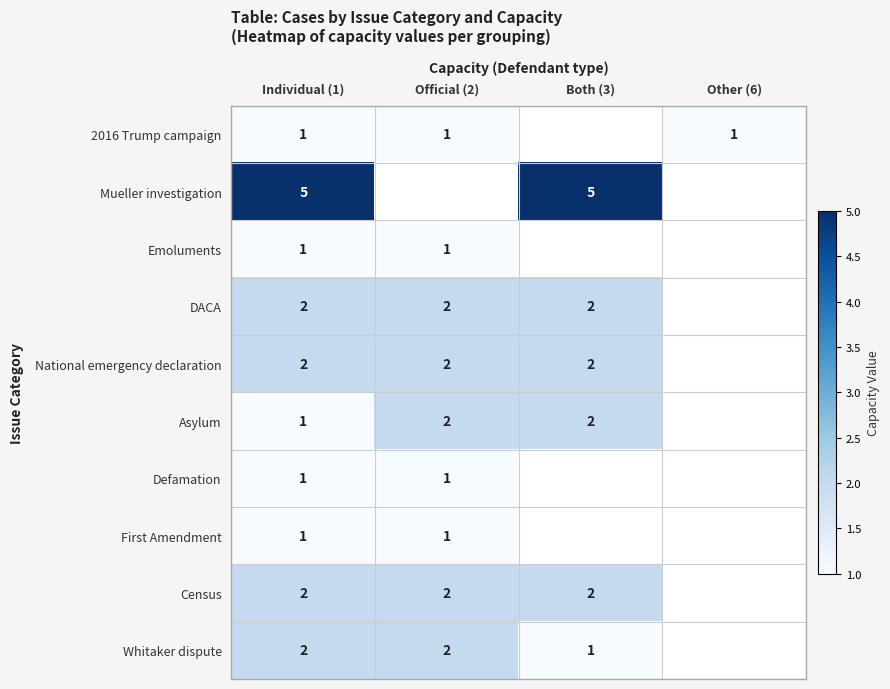

What is the difference between the highest and lowest values at Individual (1)?

4